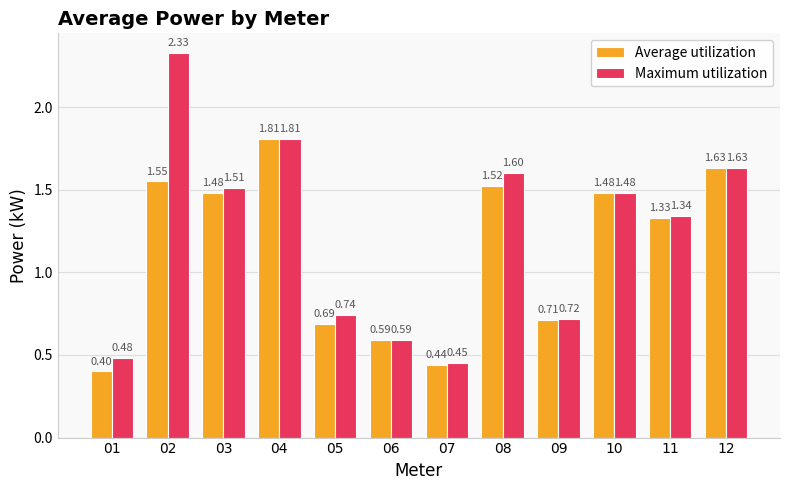

What is the sum of the Maximum utilization values at 08 and 02?

3.9